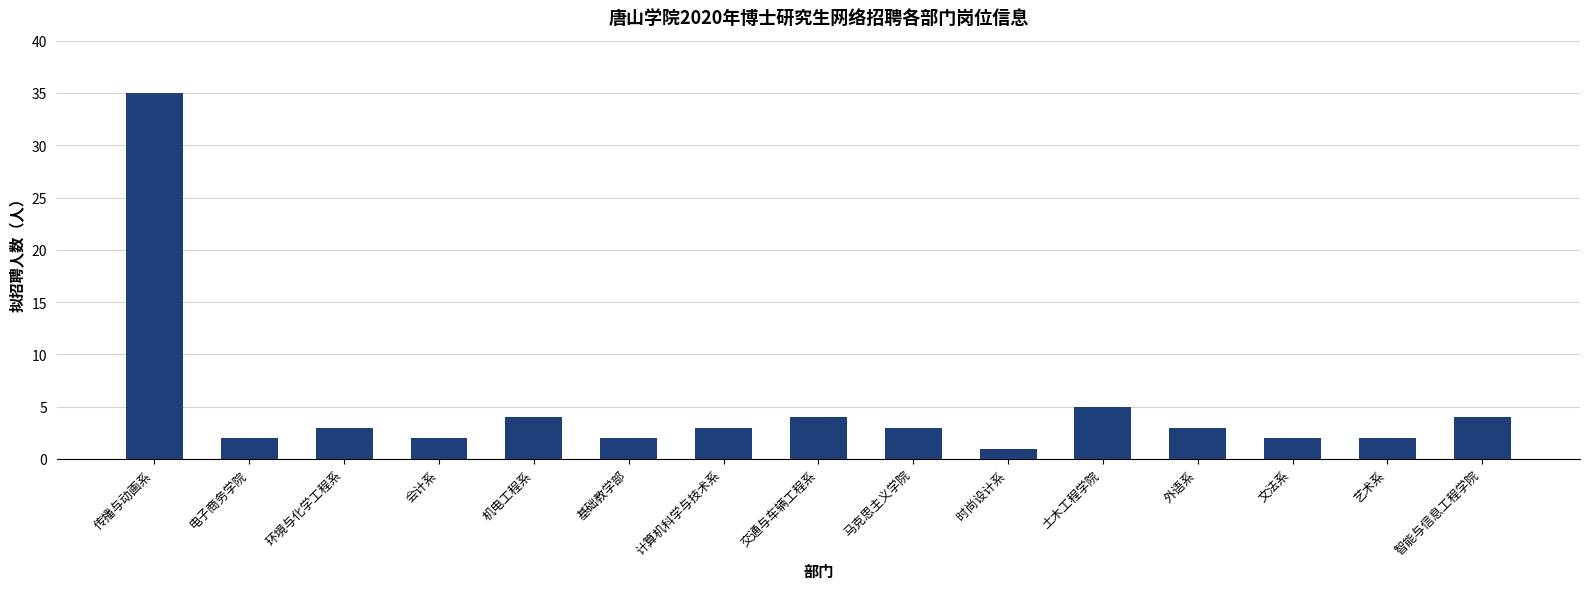

Is it true that the value at 机电工程系 is 7?

False